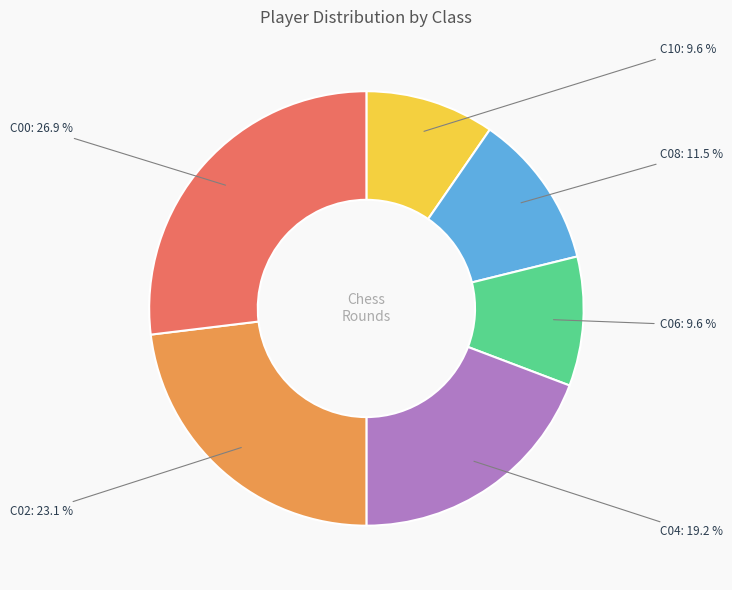

How many slices are in this pie chart?

6